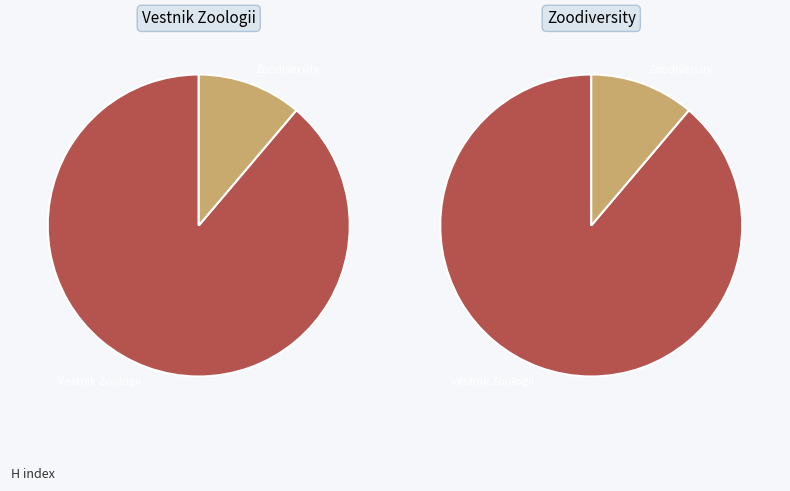

To the nearest percent, what is the average slice percentage?

50%